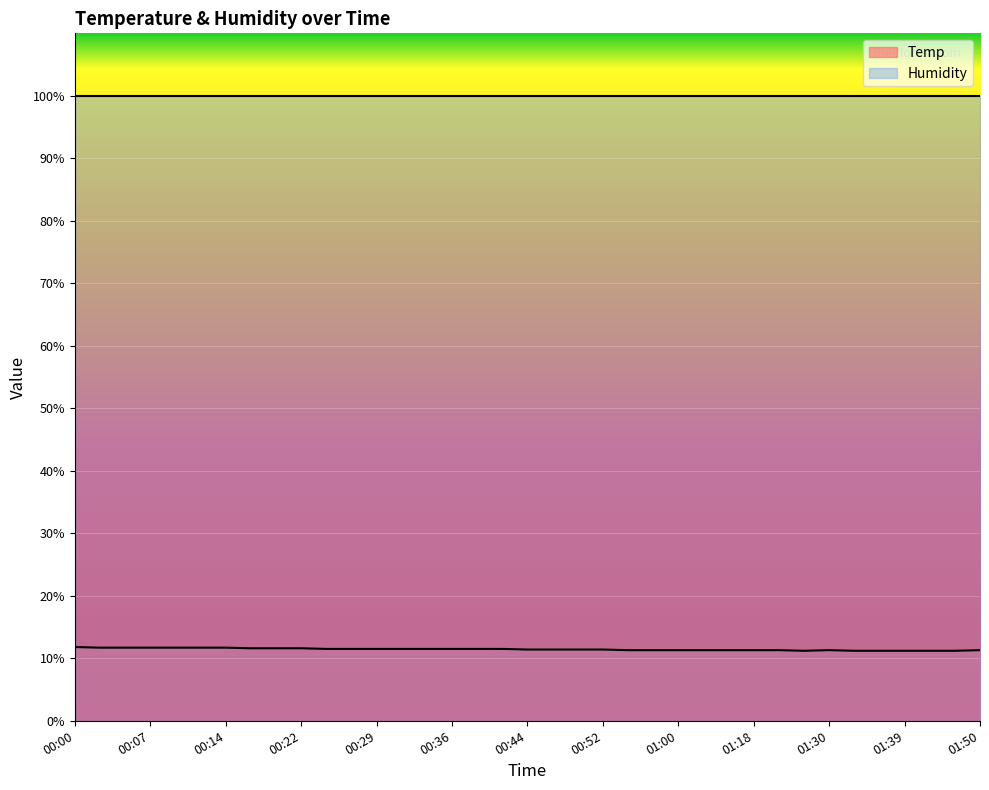

What is the value of the 10th point from the left?

11.6